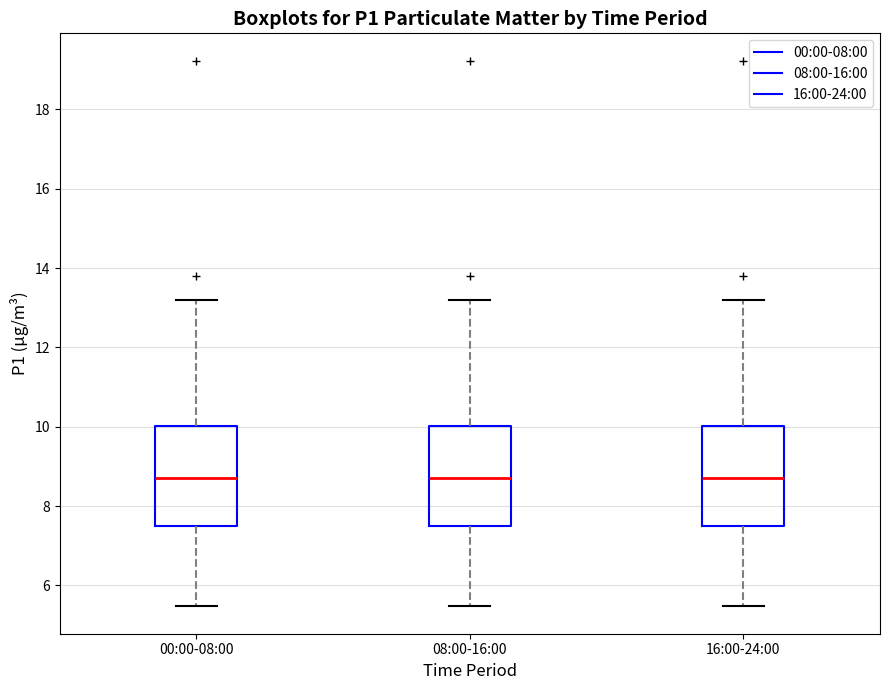

Reading left to right, transcribe this box plot: for each box, give where its median line is, the range the box spans, and where its two whiskers end, as read against the y-axis. The values are not printed on the chart, so give them approximately, as read against the axis.

00:00-08:00: median 8.8, box 7.4 to 10.0, whiskers 5.4 to 13.2
08:00-16:00: median 8.8, box 7.4 to 10.0, whiskers 5.4 to 13.2
16:00-24:00: median 8.8, box 7.4 to 10.0, whiskers 5.4 to 13.2